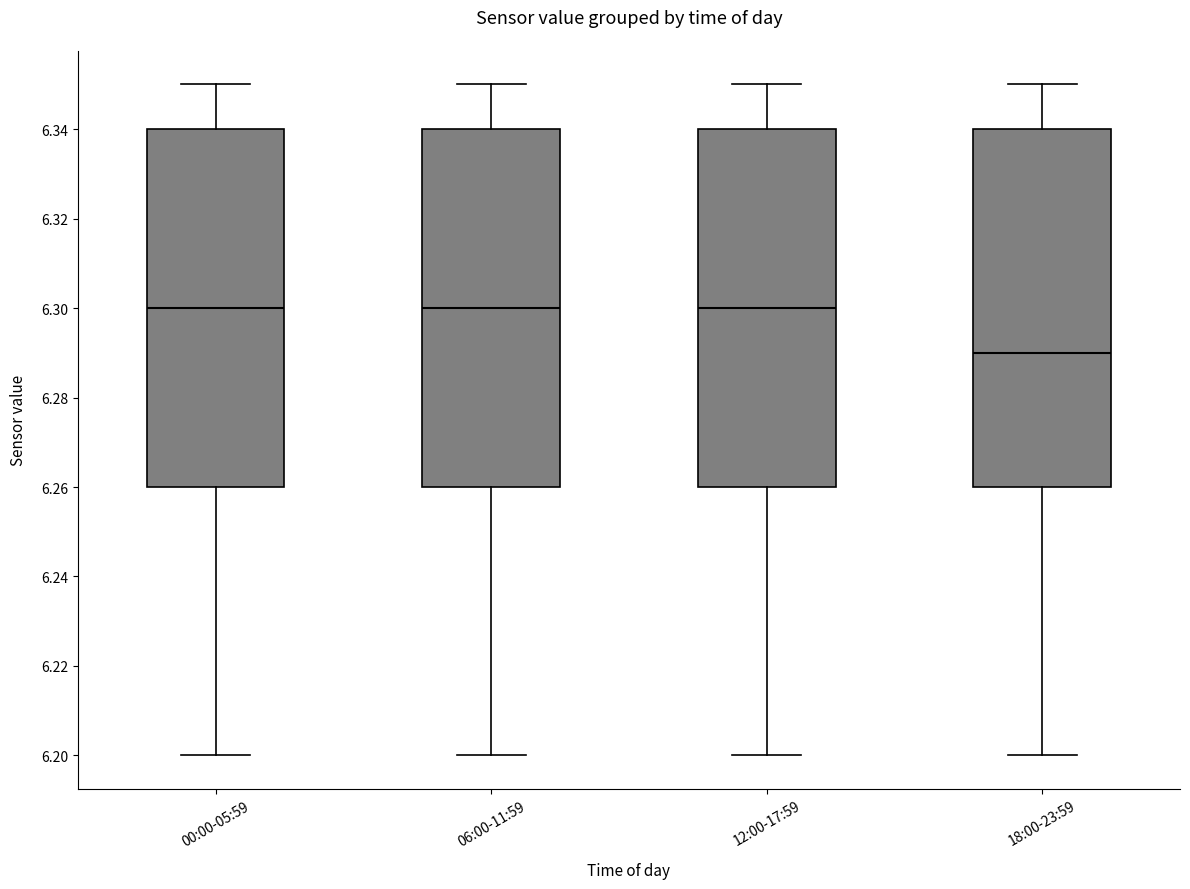

Where does the lower whisker of the box for 00:00-05:59 end on the y-axis? The values are not printed on the chart, so give them approximately, as read against the axis.

6.20